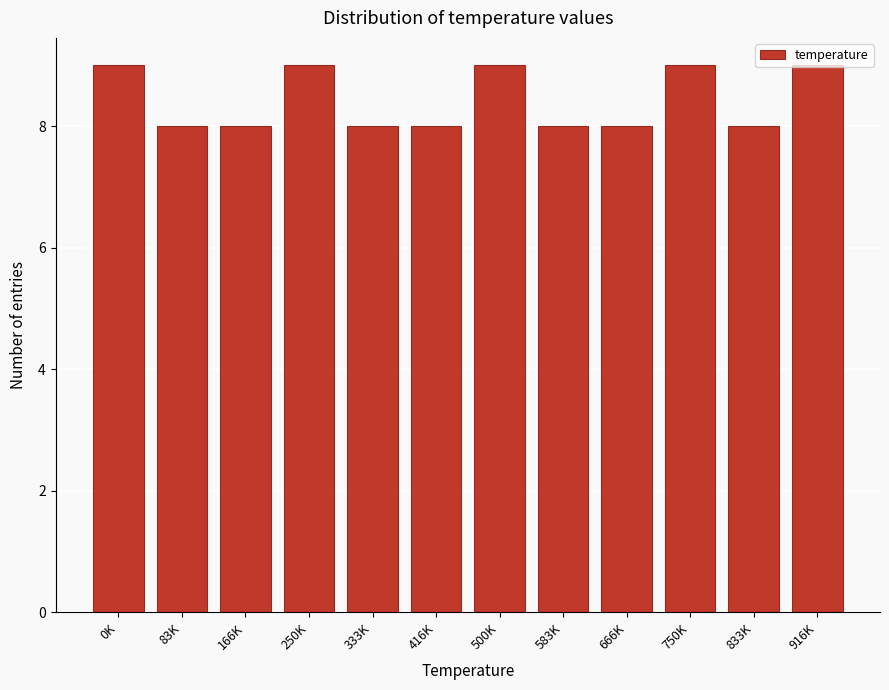

The value at 833K is 8. True or false?

True